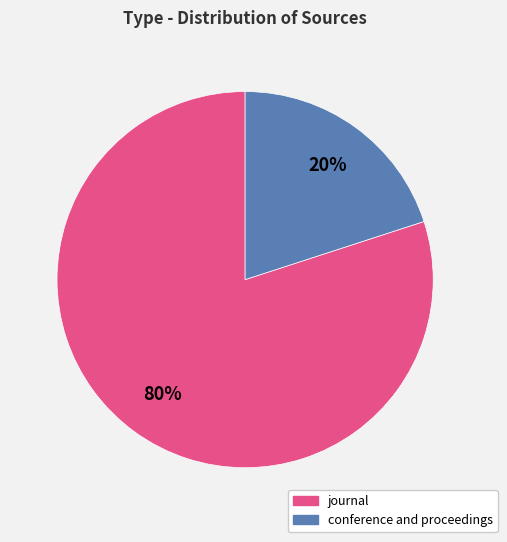

To the nearest percent, what is the difference between the largest and smallest slice percentages?

60%